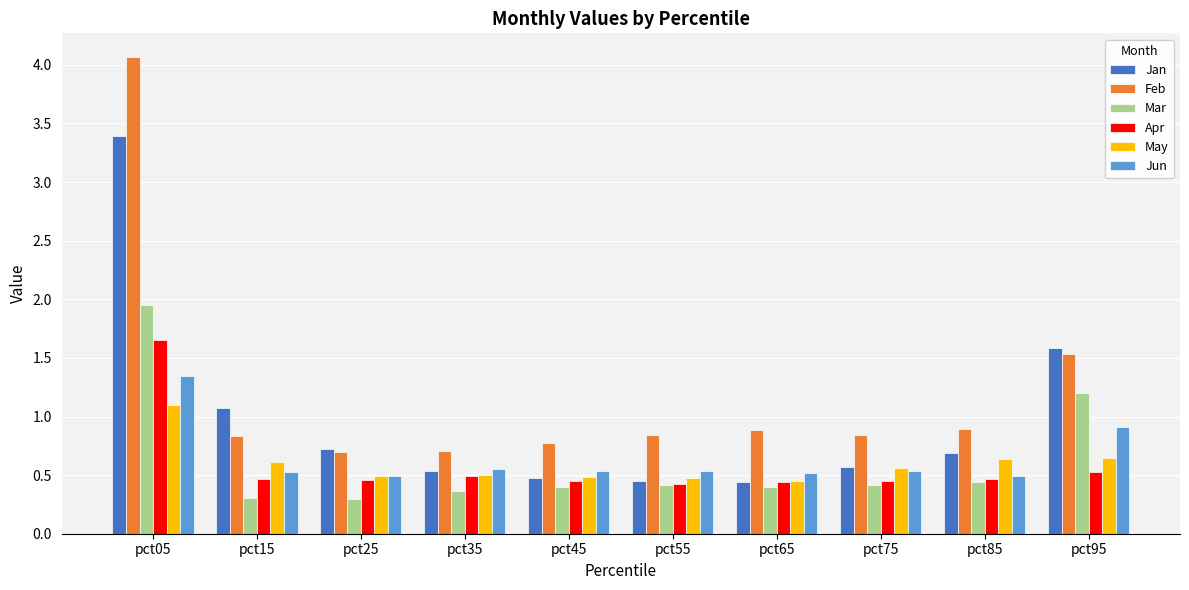

How many data points does each series have?

10